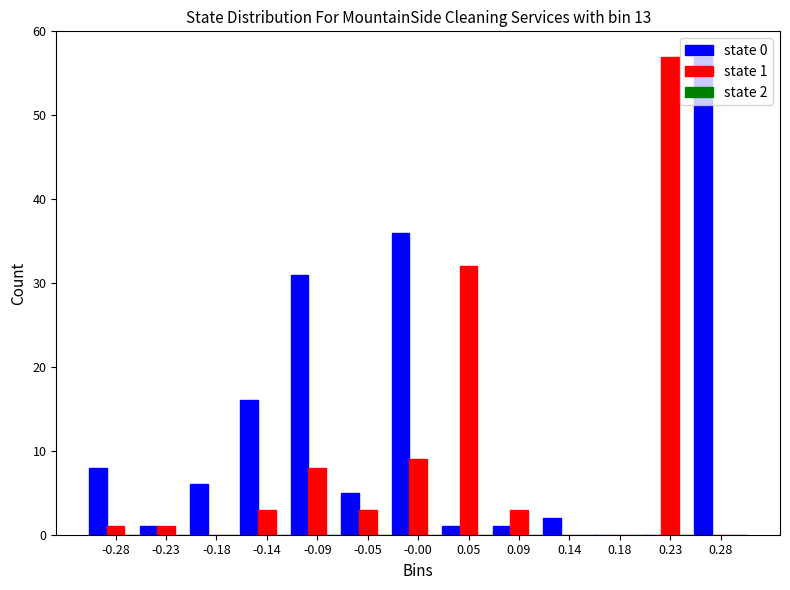

Between -0.18 and 0.28, which series saw the biggest shift?

state 0